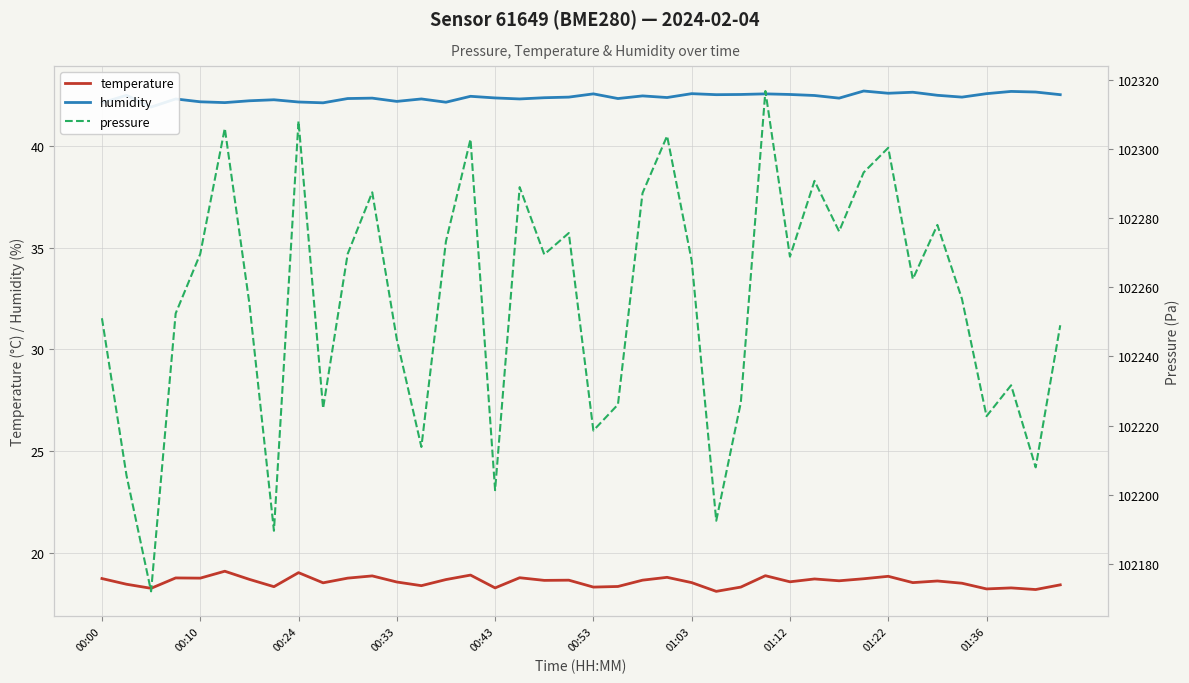

What is the label of the 38th point from the left?

37